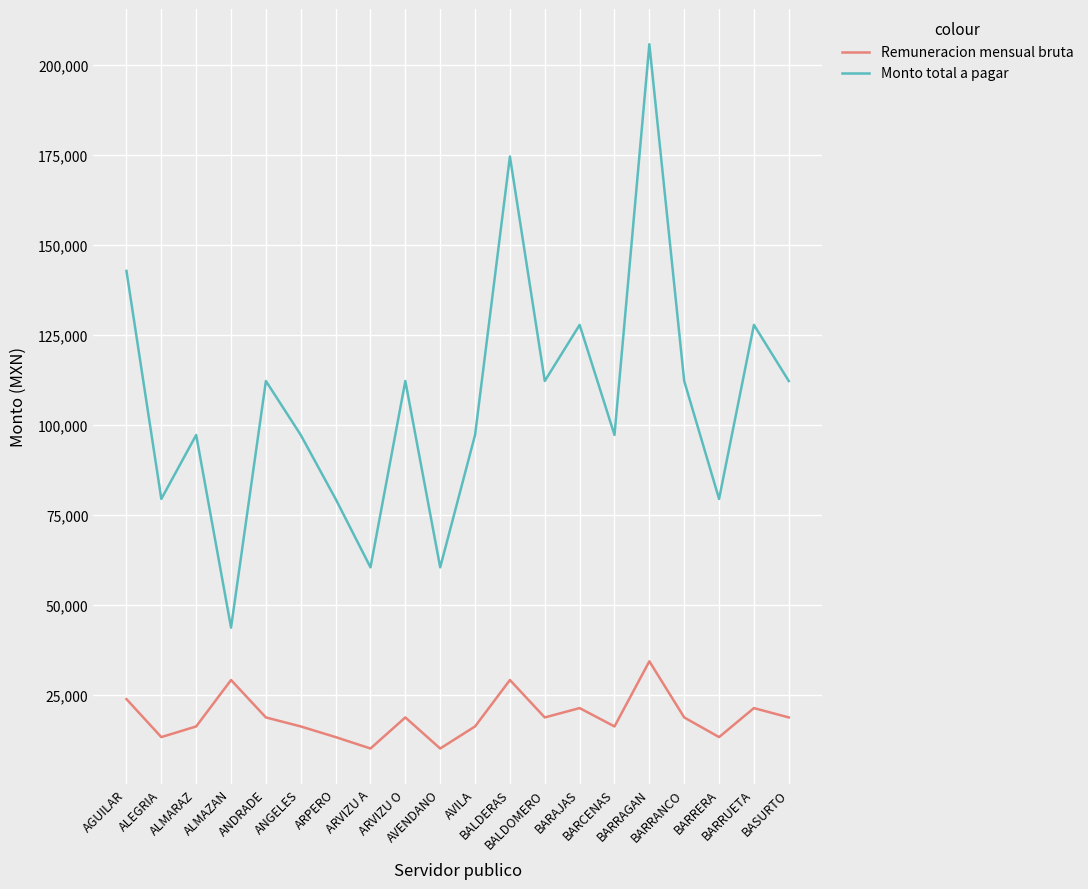

What is the minimum value for Monto total a pagar?

43650